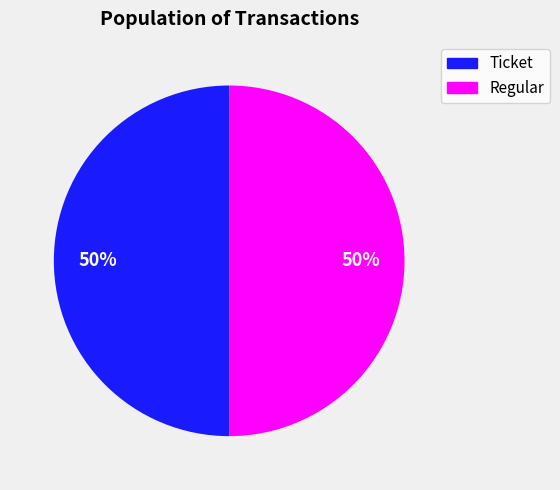

True or false: Regular accounts for 99% of the total.

False